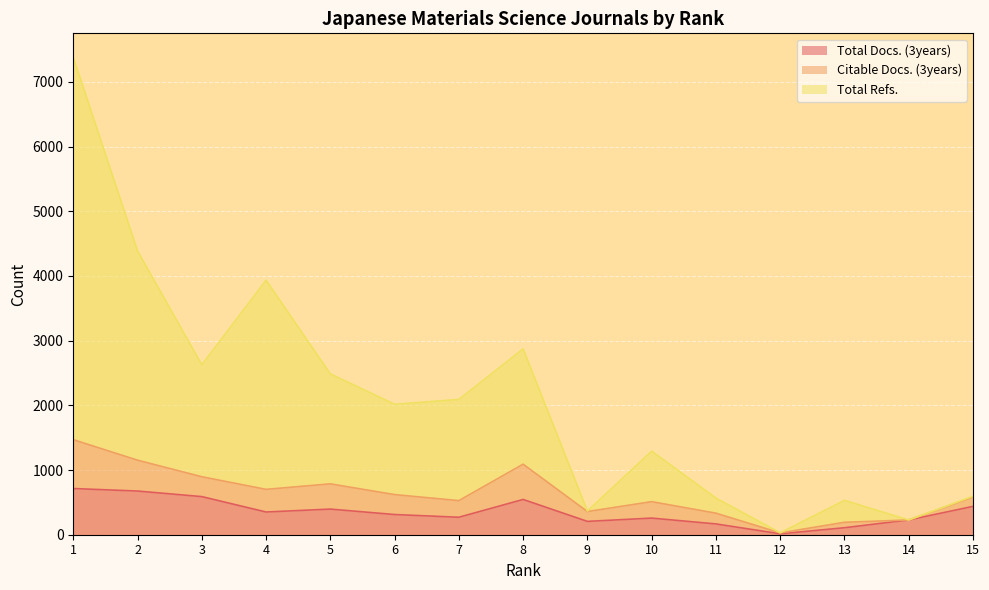

Does the chart display data point markers on the line(s)?

No